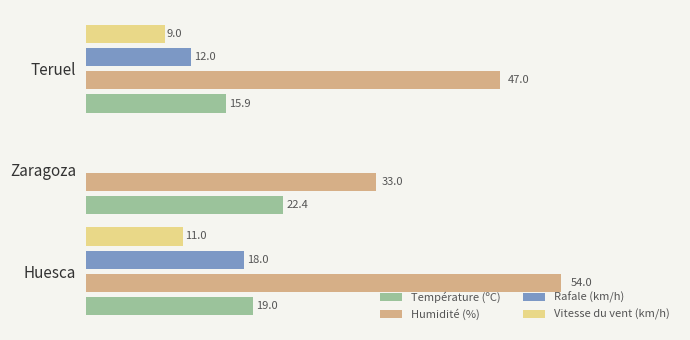

Between Huesca and Zaragoza, which series saw the biggest shift?

Humidité (%)